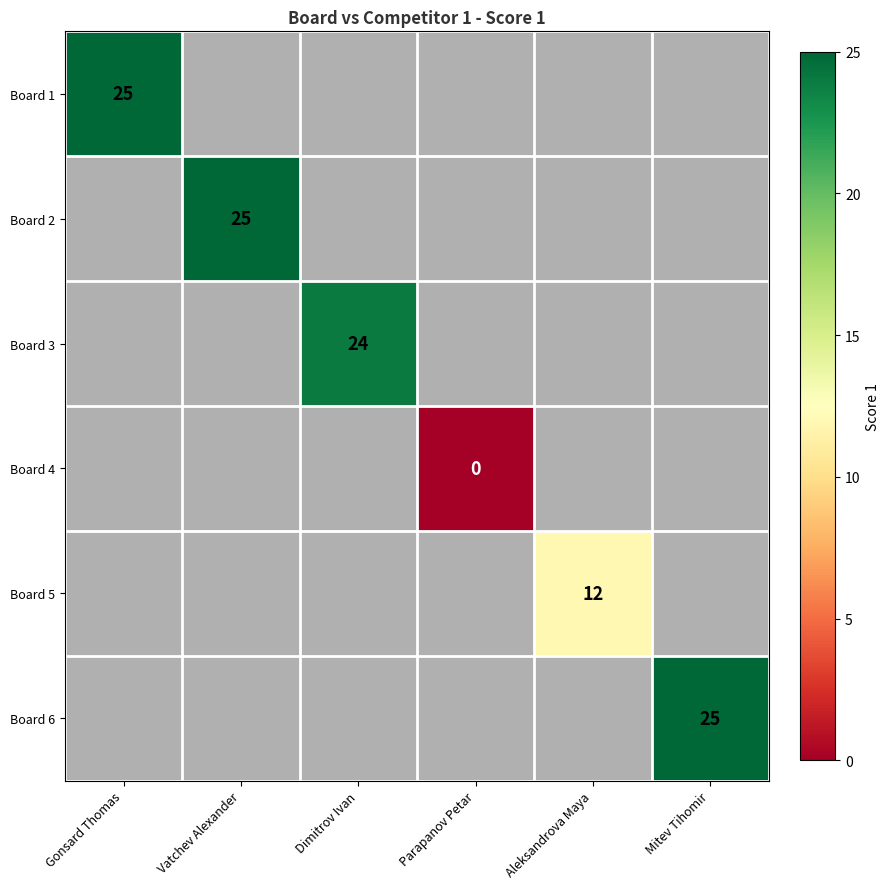

The Board 1 series shows 42 at Gonsard Thomas. True or false?

False